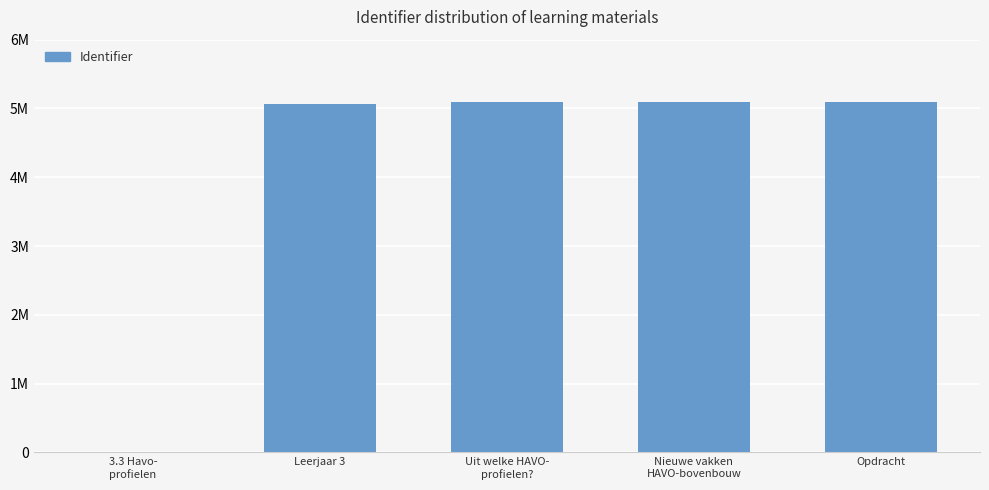

Approximately how many times larger is the value at Nieuwe vakken
HAVO-bovenbouw compared to Opdracht?

1.0